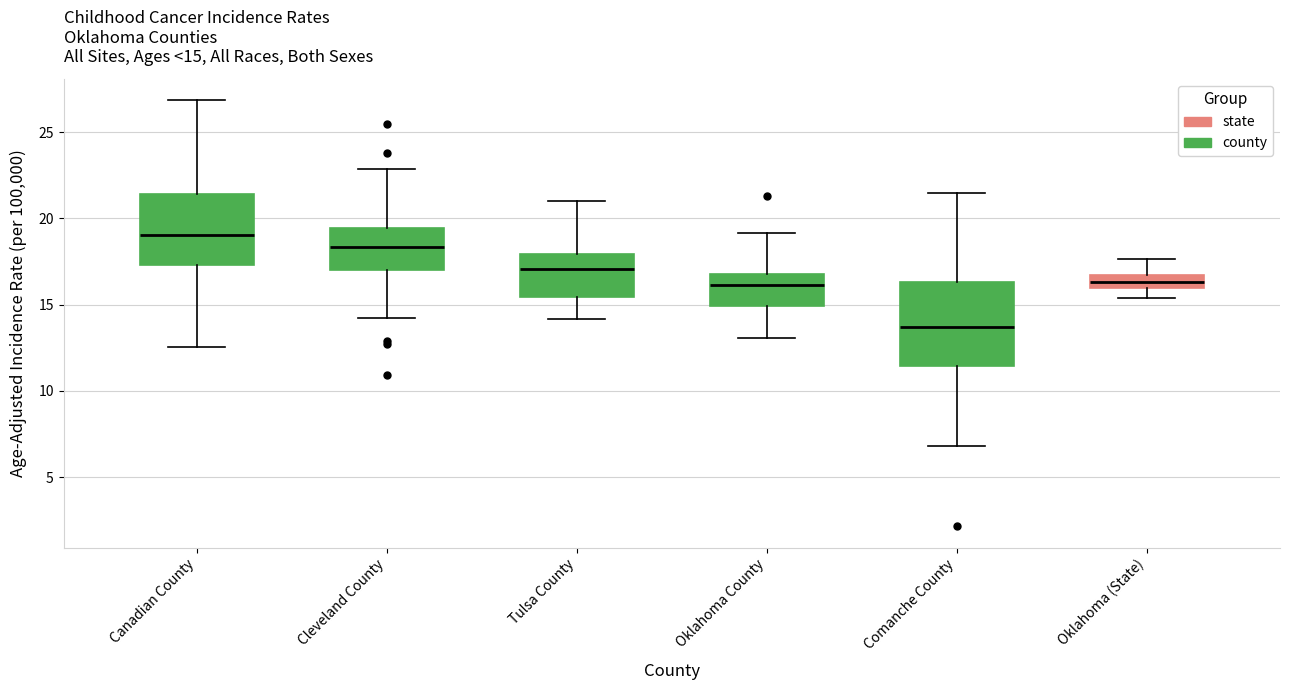

Which box's median line is the highest?

Canadian County